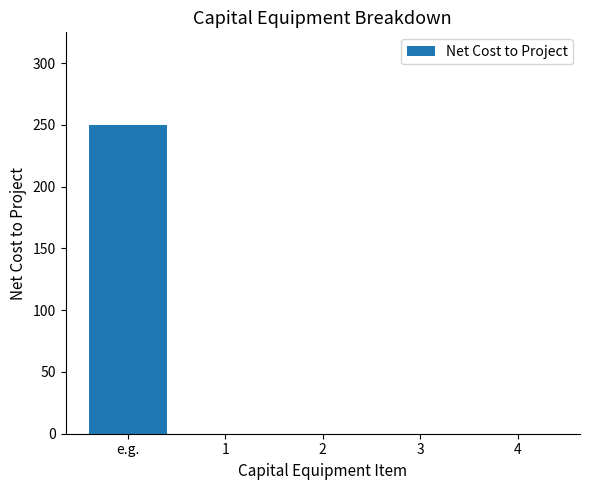

Which has a higher value, e.g. or 1?

e.g.